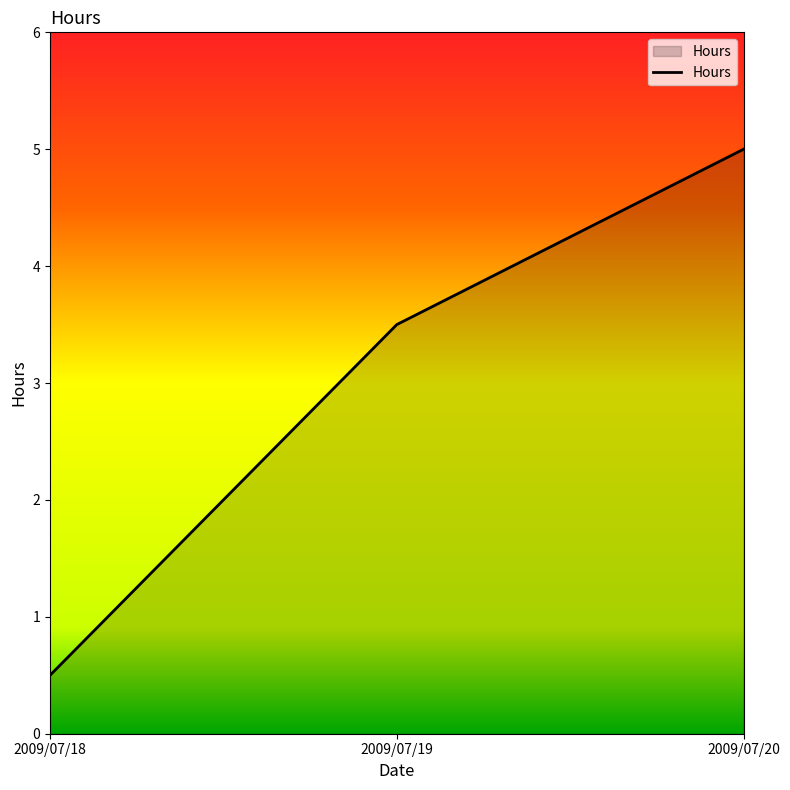

What is the sum of all values?

9.0